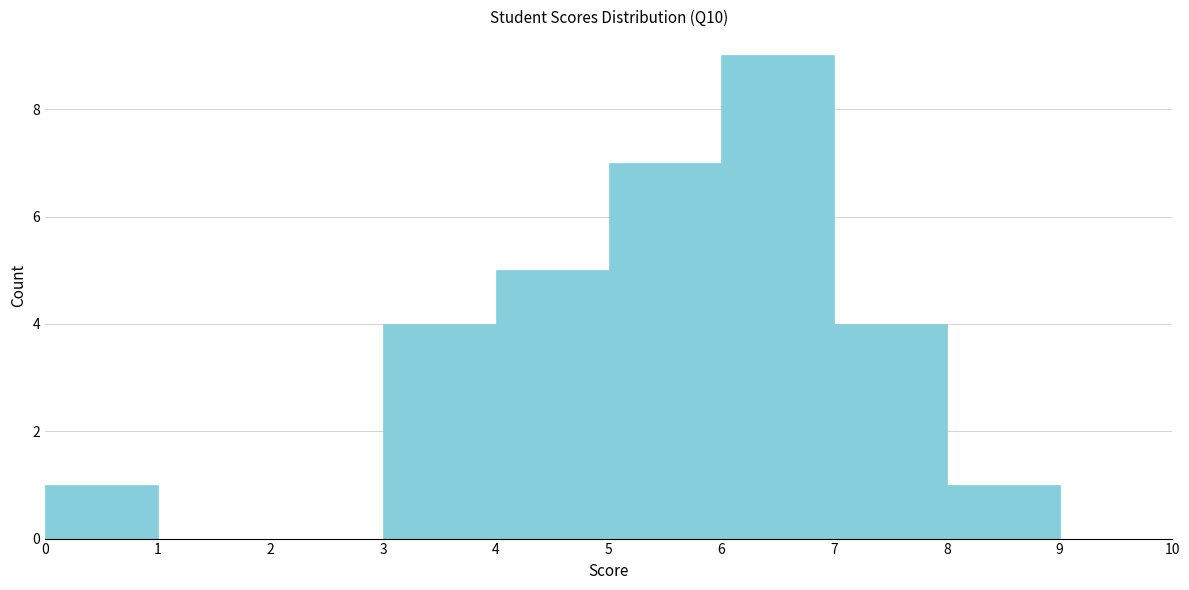

Reading left to right, transcribe this chart: for each bar, give the range it covers on the x-axis and its height. The values are not printed on the chart, so give them approximately, as read against the axis.

0 to 1: 1
1 to 2: 0
2 to 3: 0
3 to 4: 4
4 to 5: 5
5 to 6: 7
6 to 7: 9
7 to 8: 4
8 to 9: 1
9 to 10: 0